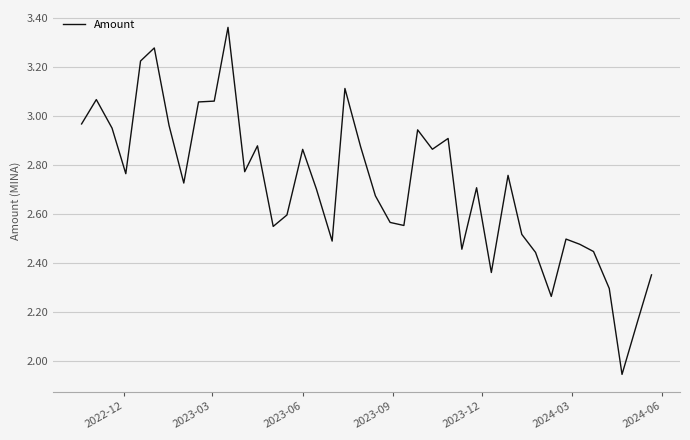

Count the number of categories in the chart.

40